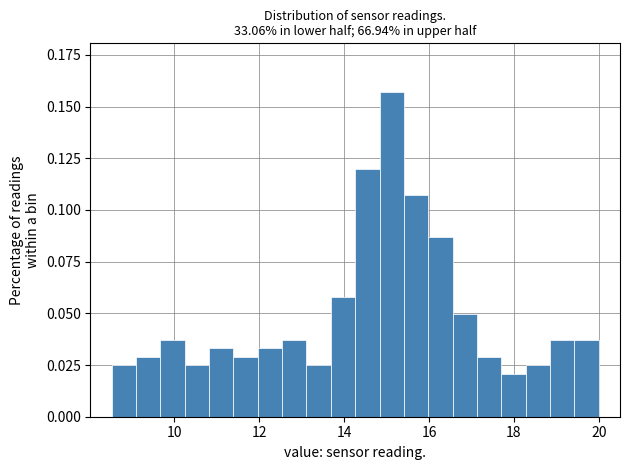

Around what value on the x-axis is the tallest bar? Give the approximate position of its centre, as read against the axis.

15.2